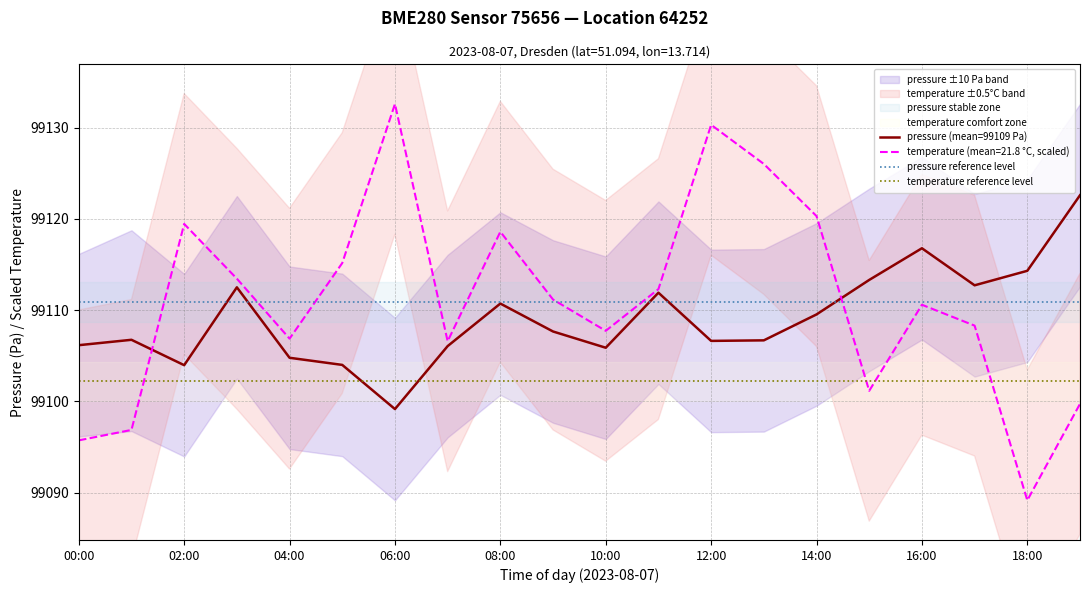

What is the sum of all pressure (mean=99109 Pa) values?

1982182.1